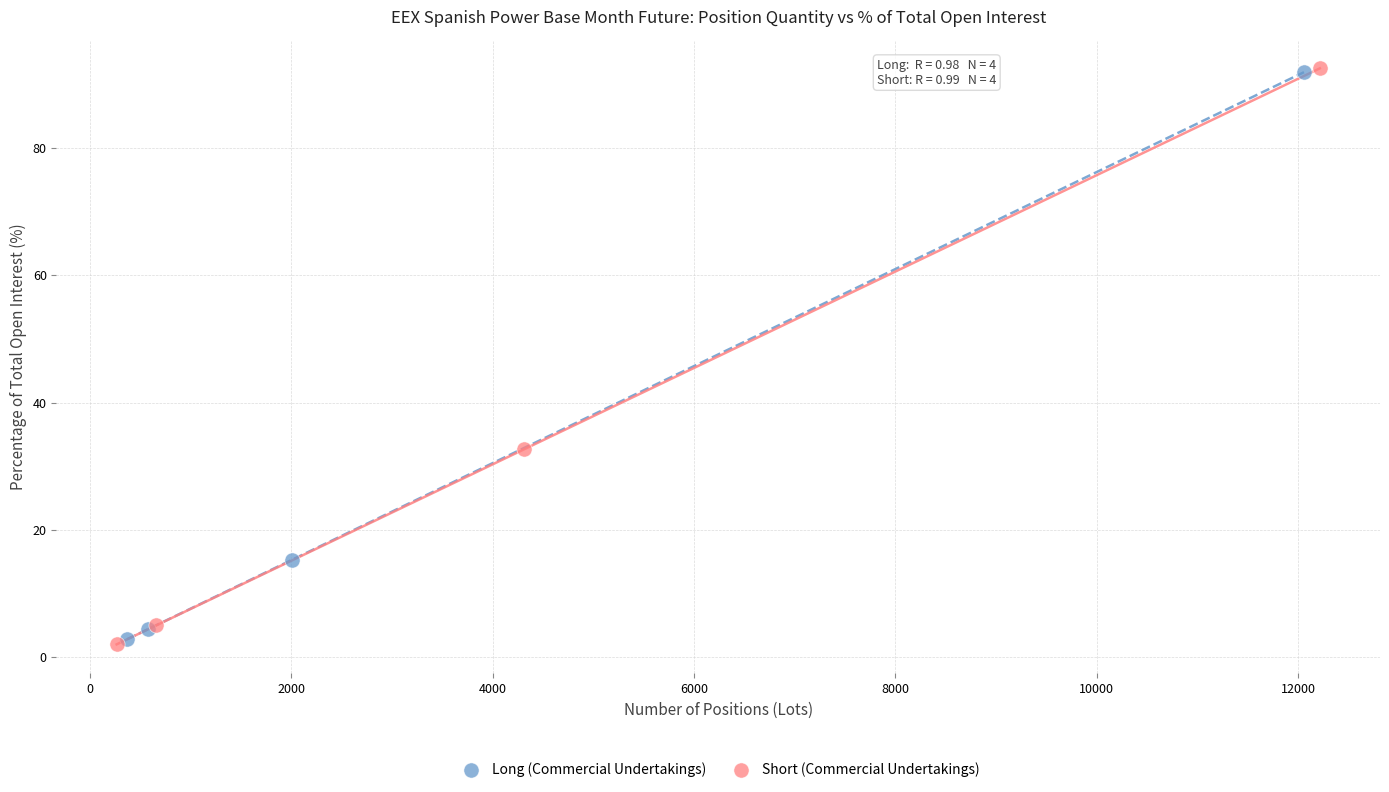

Which series has the widest spread of Y values?

Short (Commercial Undertakings)